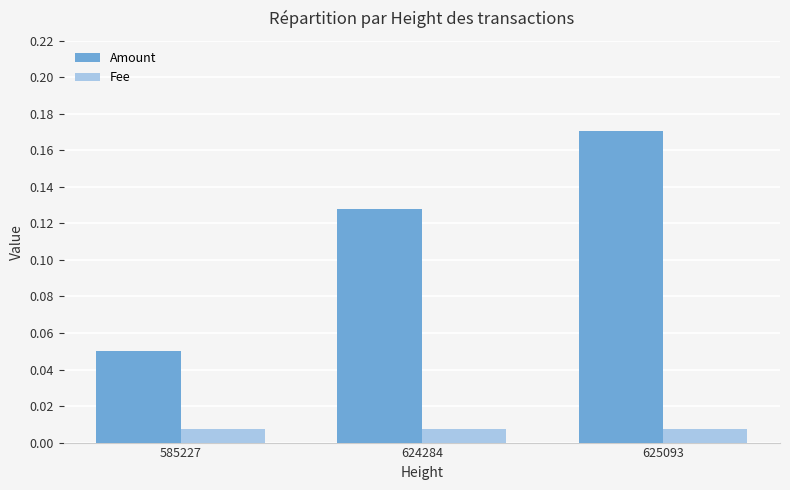

Rank the series at 624284 from lowest to highest value.

Fee, Amount